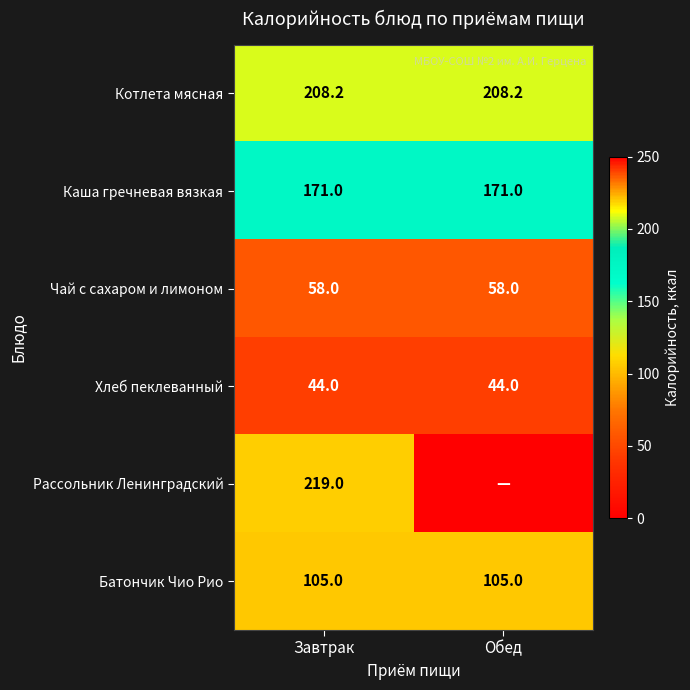

The Котлета мясная series shows 208.2 at Завтрак. True or false?

True